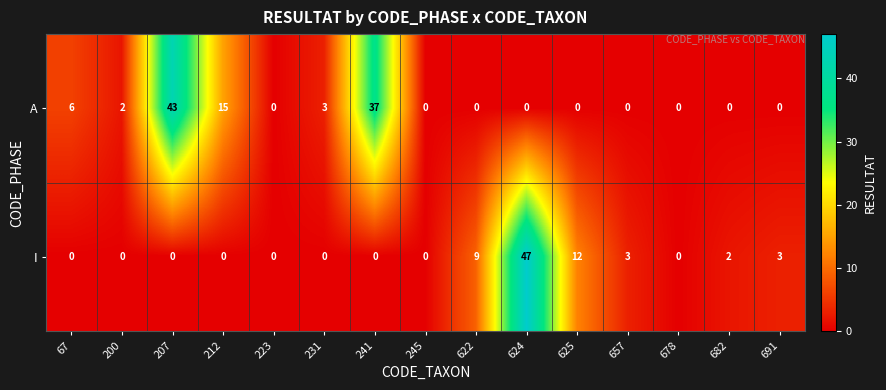

At which category does the chart reach its peak across all series?

624